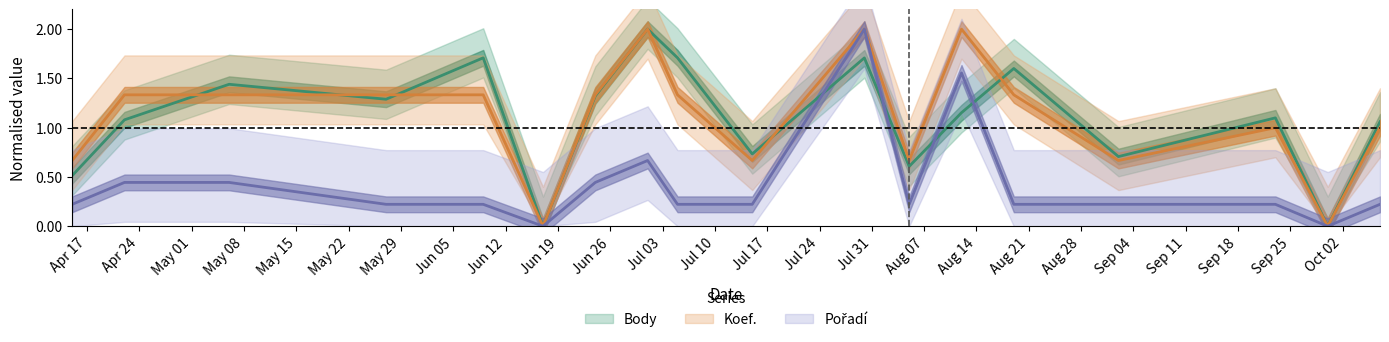

Reading right to left, extract all data points from this chart.

Body: 1.1	0.0	1.1	0.7	1.6	1.2	0.6	1.7	0.7	1.7	2.0	1.3	0.0	1.7	1.3	1.4	1.1	0.5
Koef.: 1.0	0.0	1.0	0.7	1.3	2.0	0.7	2.0	0.7	1.3	2.0	1.3	0.0	1.3	1.3	1.3	1.3	0.7
Pořadí: 0.2	0.0	0.2	0.2	0.2	1.6	0.2	2.0	0.2	0.2	0.7	0.4	0.0	0.2	0.2	0.4	0.4	0.2